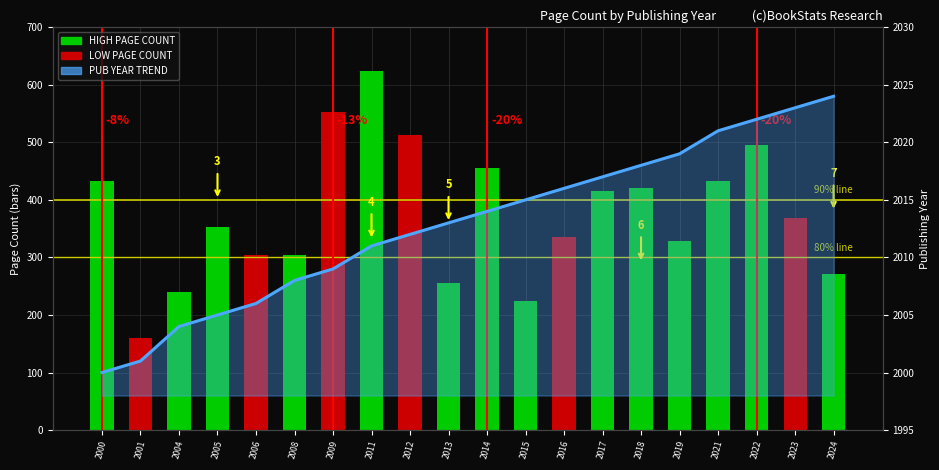

At how many categories does at least one series exceed 585?

20